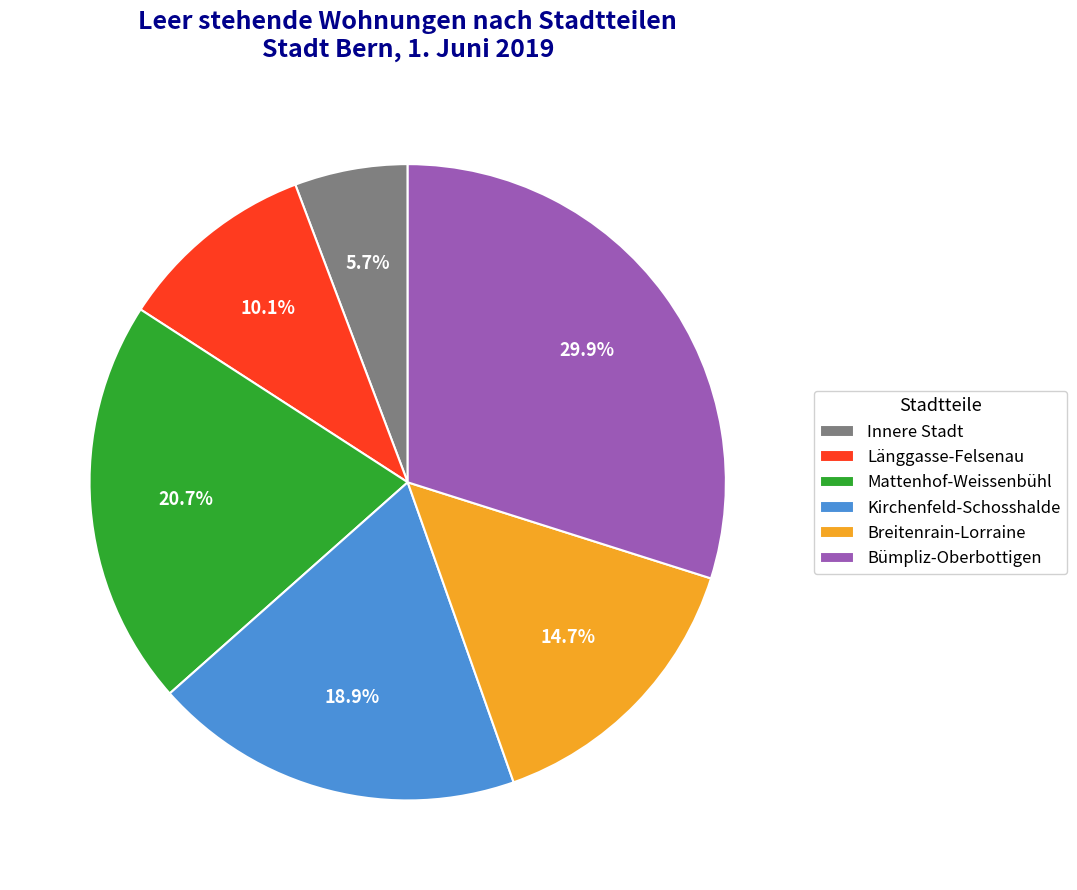

Does any single category account for the majority?

No